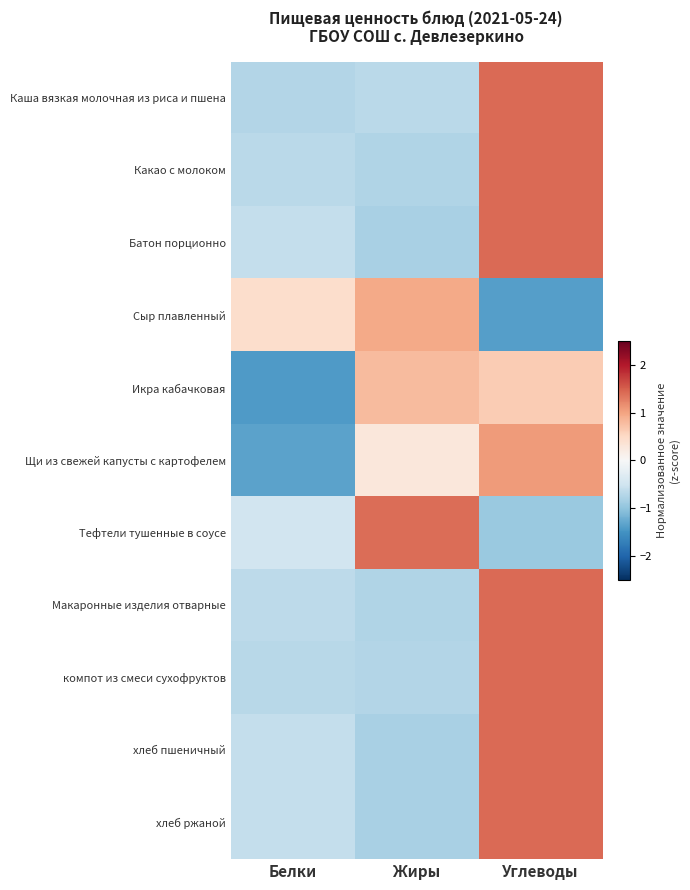

How many categories are shown in the chart?

3